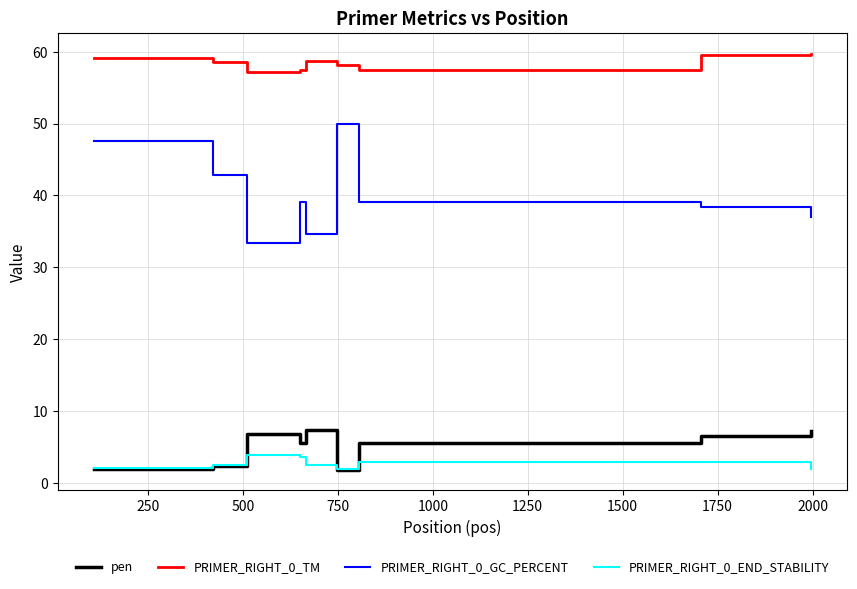

What is the average value of the PRIMER_RIGHT_0_GC_PERCENT series?

40.2